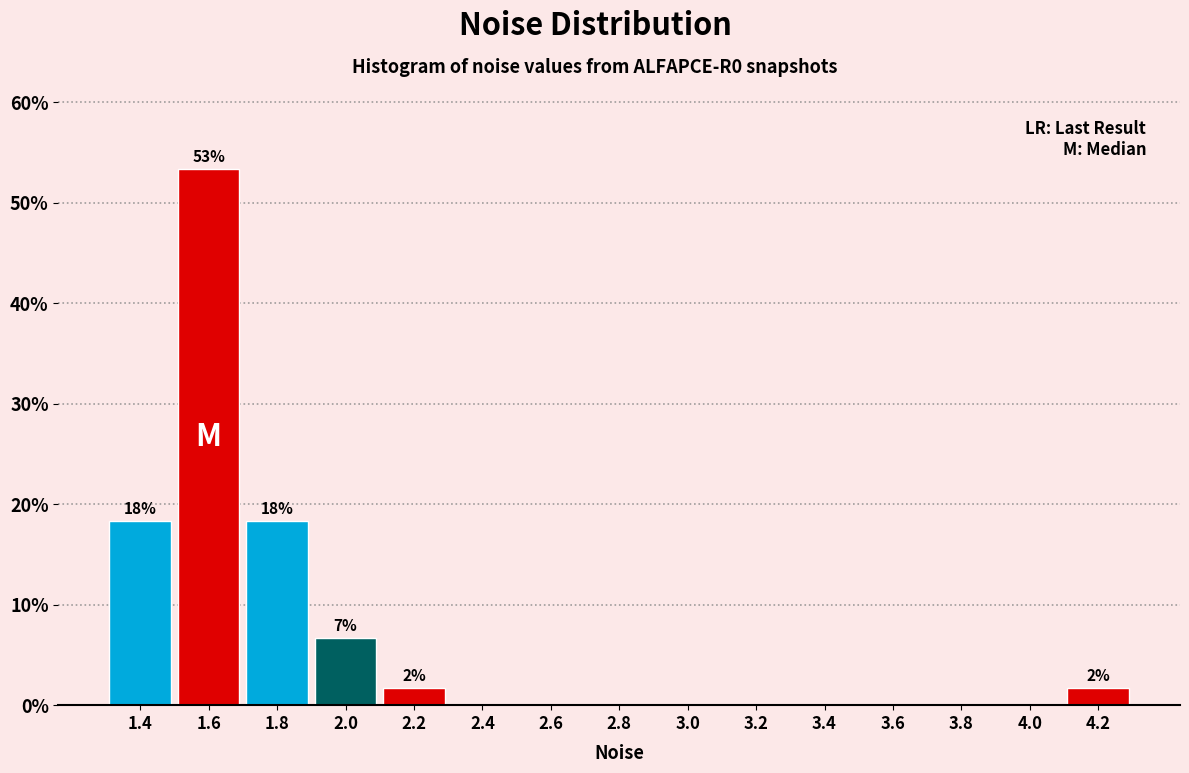

Reading left to right, transcribe all the data shown in this chart.

1.4=18.3	1.6=53.3	1.8=18.3	2.0=6.7	2.2=1.7	2.4=0.0	2.6=0.0	2.8=0.0	3.0=0.0	3.2=0.0	3.4=0.0	3.6=0.0	3.8=0.0	4.0=0.0	4.2=1.7